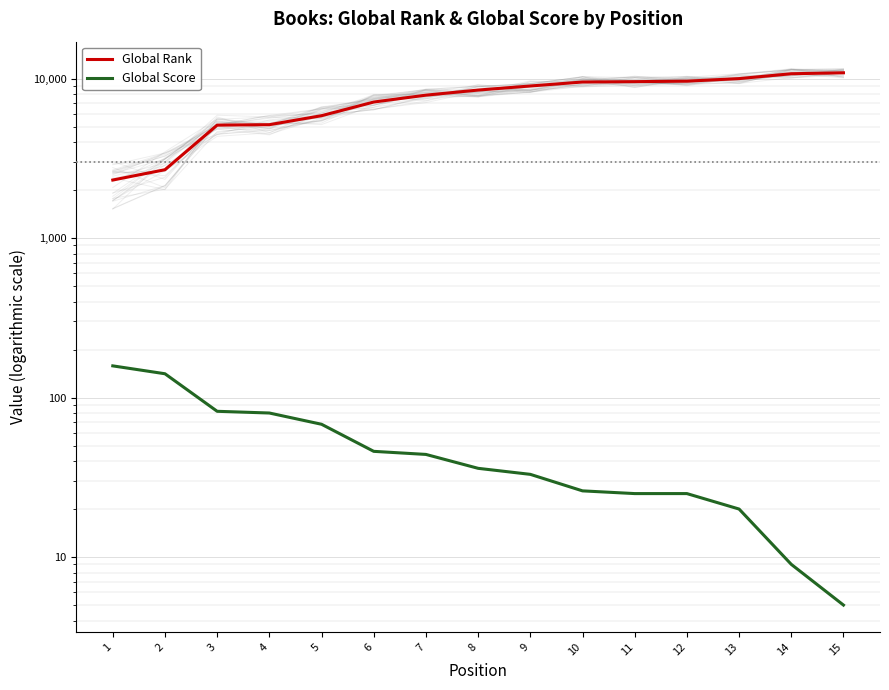

At which category is the sum across all series the highest?

15